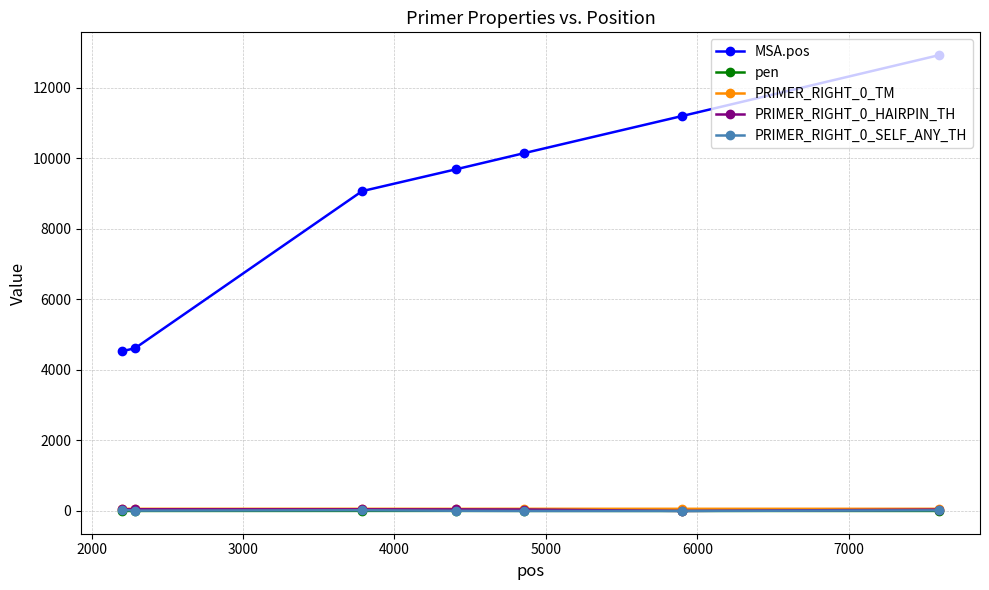

Which series has the largest total across all categories?

MSA.pos